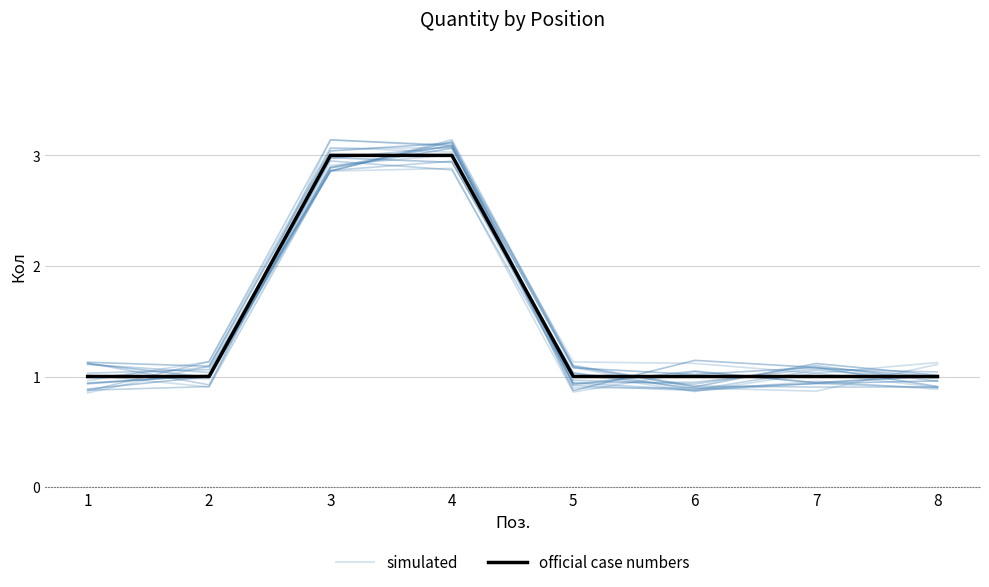

At which label is official case numbers closest to 2?

1